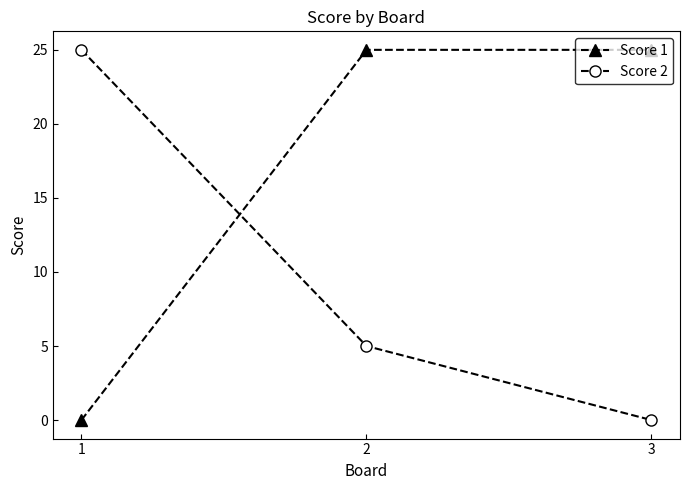

Is it true that Score 1 equals 25 at 3?

True